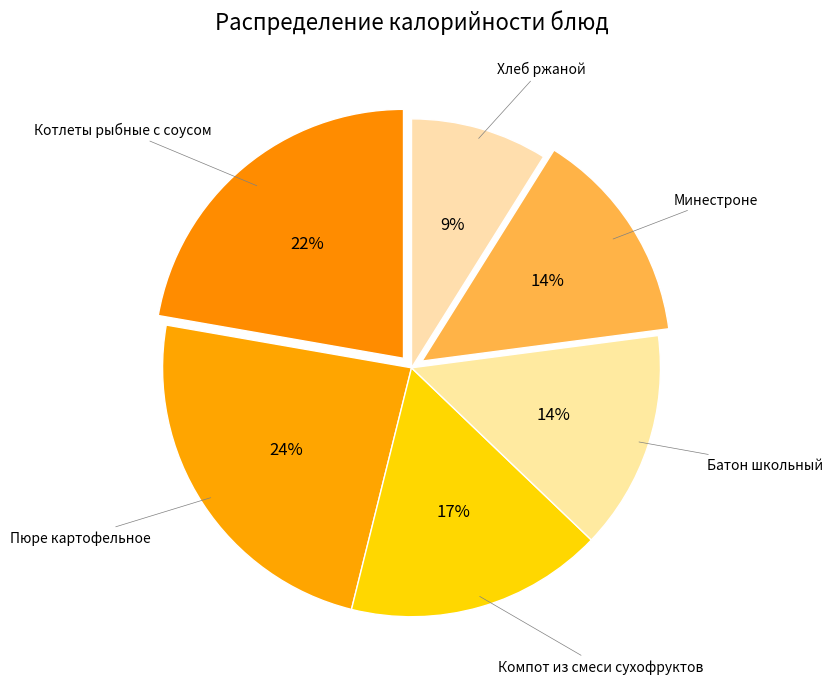

How many slices are in this pie chart?

6